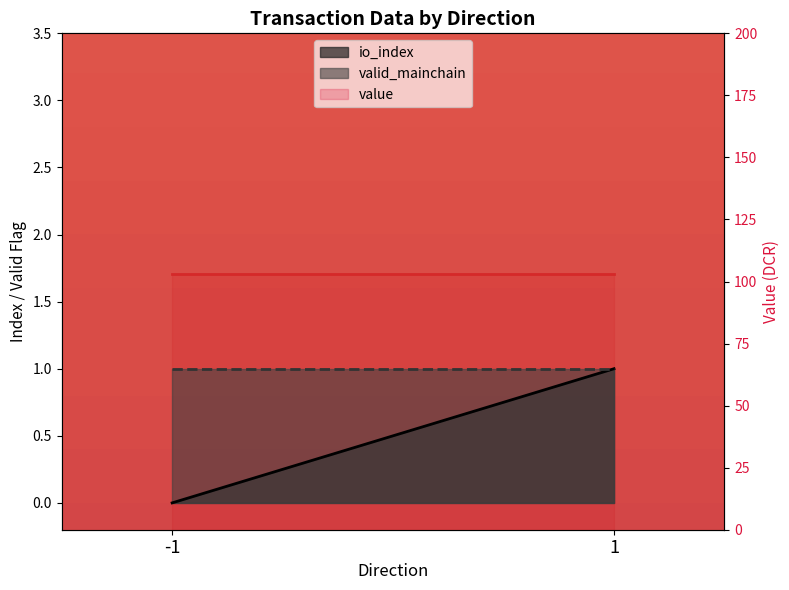

How many lines are shown in the chart?

3